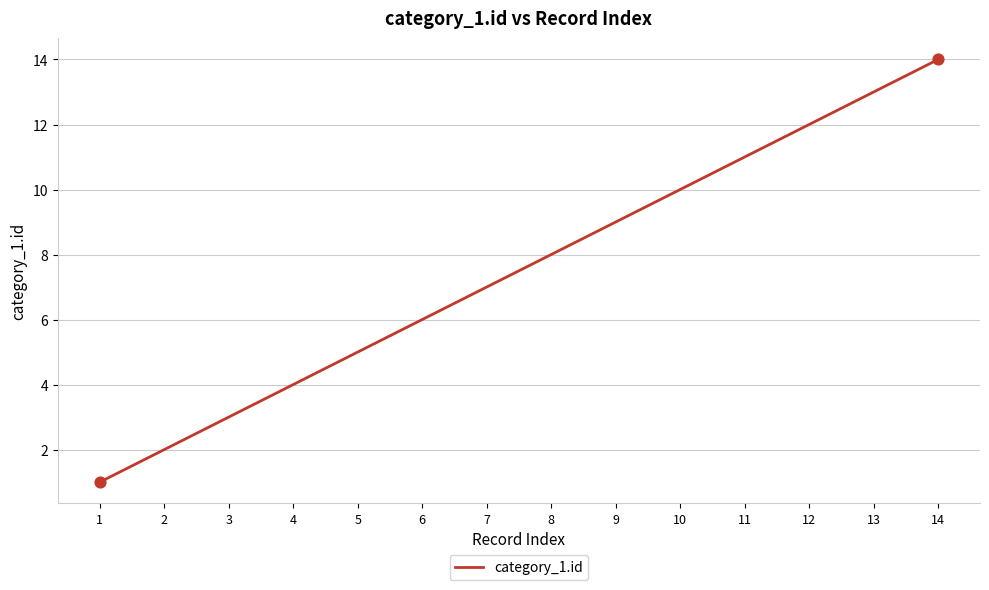

Between 2 and 8, which is larger?

8